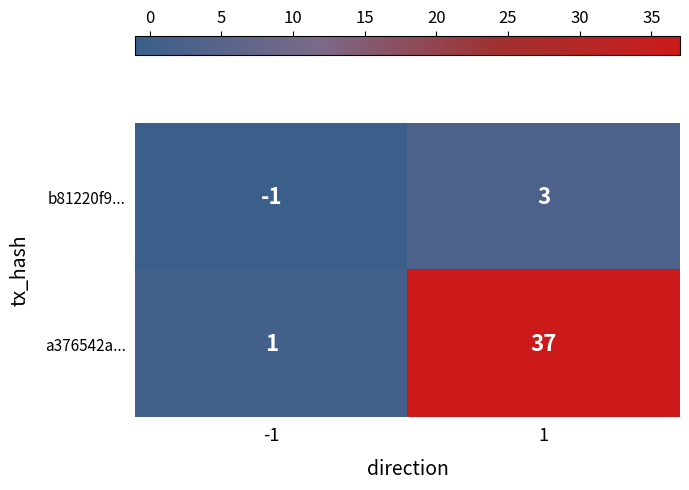

Rank the series by their maximum value, from highest to lowest.

a376542a..., b81220f9...